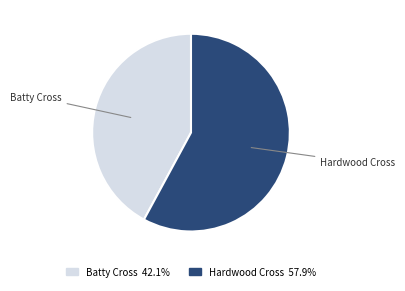

What is the smallest slice in the pie chart?

Batty Cross